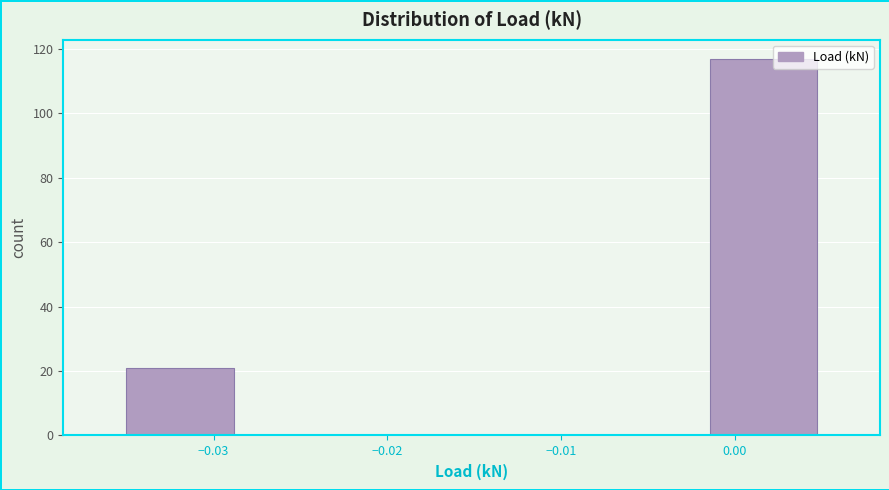

What is the height of the bar covering -0.002 to 0.005 on the x-axis? Neither the bar edges nor the heights are printed on the chart, so give them approximately, as read against the axes.

118